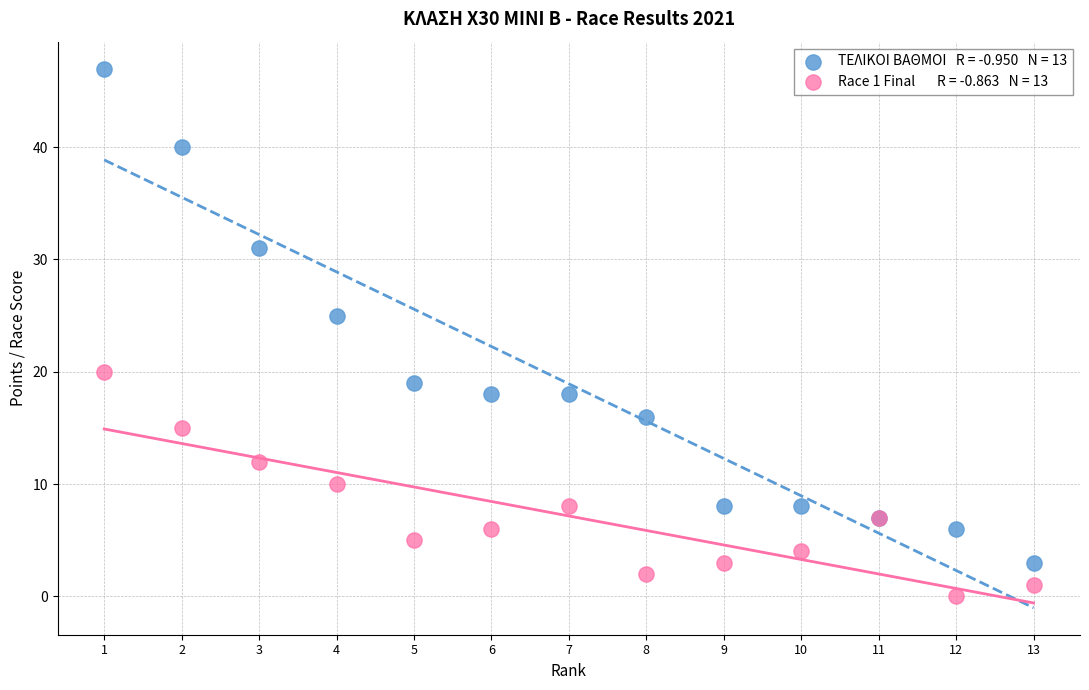

Across all series, what Y value is closest to 23?

25